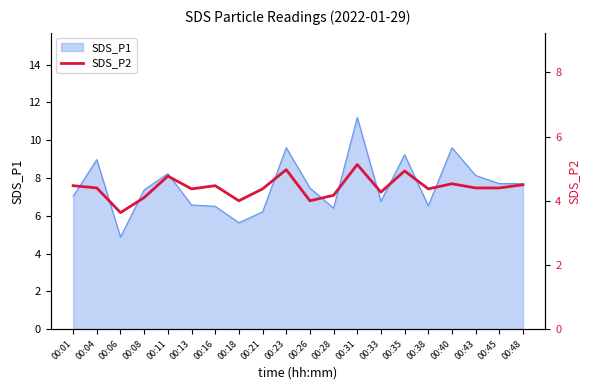

The SDS_P1 series shows 5.9 at 00:40. True or false?

False